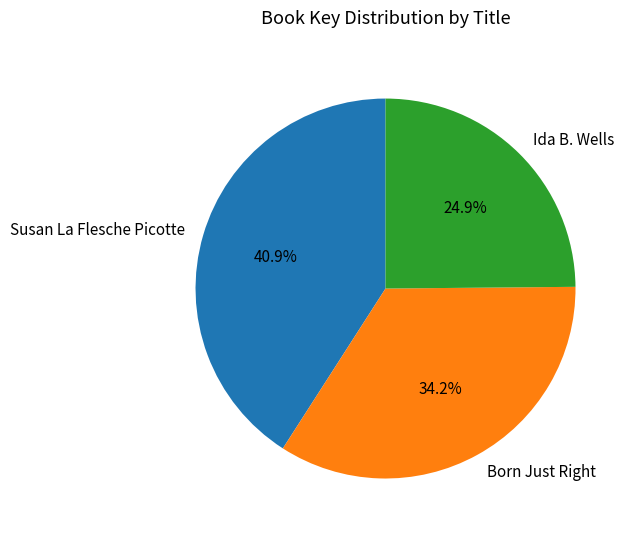

Which category has the smallest portion of the pie?

Ida B. Wells